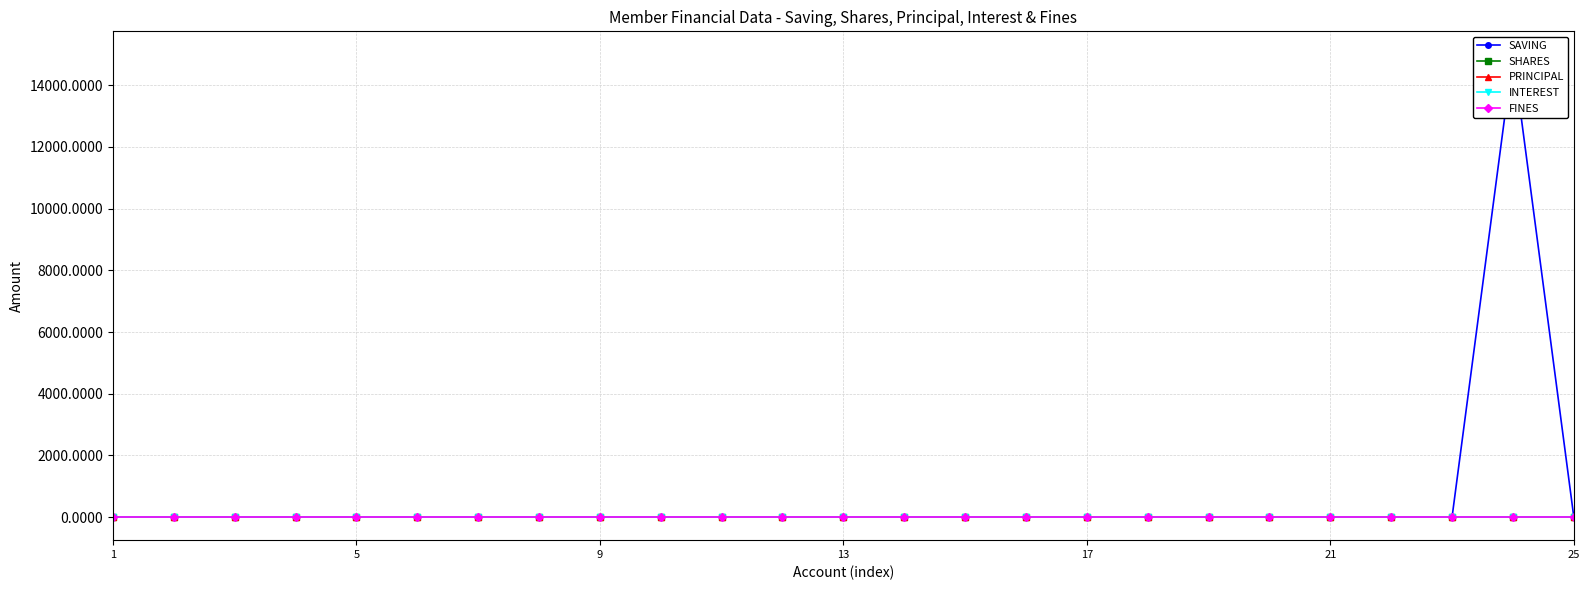

Reading left to right, list all the values displayed in this chart.

SAVING: 0	0	0	0	0	0	0	0	0	0	0	0	0	0	0	0	0	0	0	0	0	0	0	15000	0
SHARES: 0	0	0	0	0	0	0	0	0	0	0	0	0	0	0	0	0	0	0	0	0	0	0	1	1
PRINCIPAL: 0	0	0	0	0	0	0	0	0	0	0	0	0	0	0	0	0	0	0	0	0	0	0	0	0
INTEREST: 0	0	0	0	0	0	0	0	0	0	0	0	0	0	0	0	0	0	0	0	0	0	0	0	0
FINES: 0	0	0	0	0	0	0	0	0	0	0	0	0	0	0	0	0	0	0	0	0	0	0	0	0